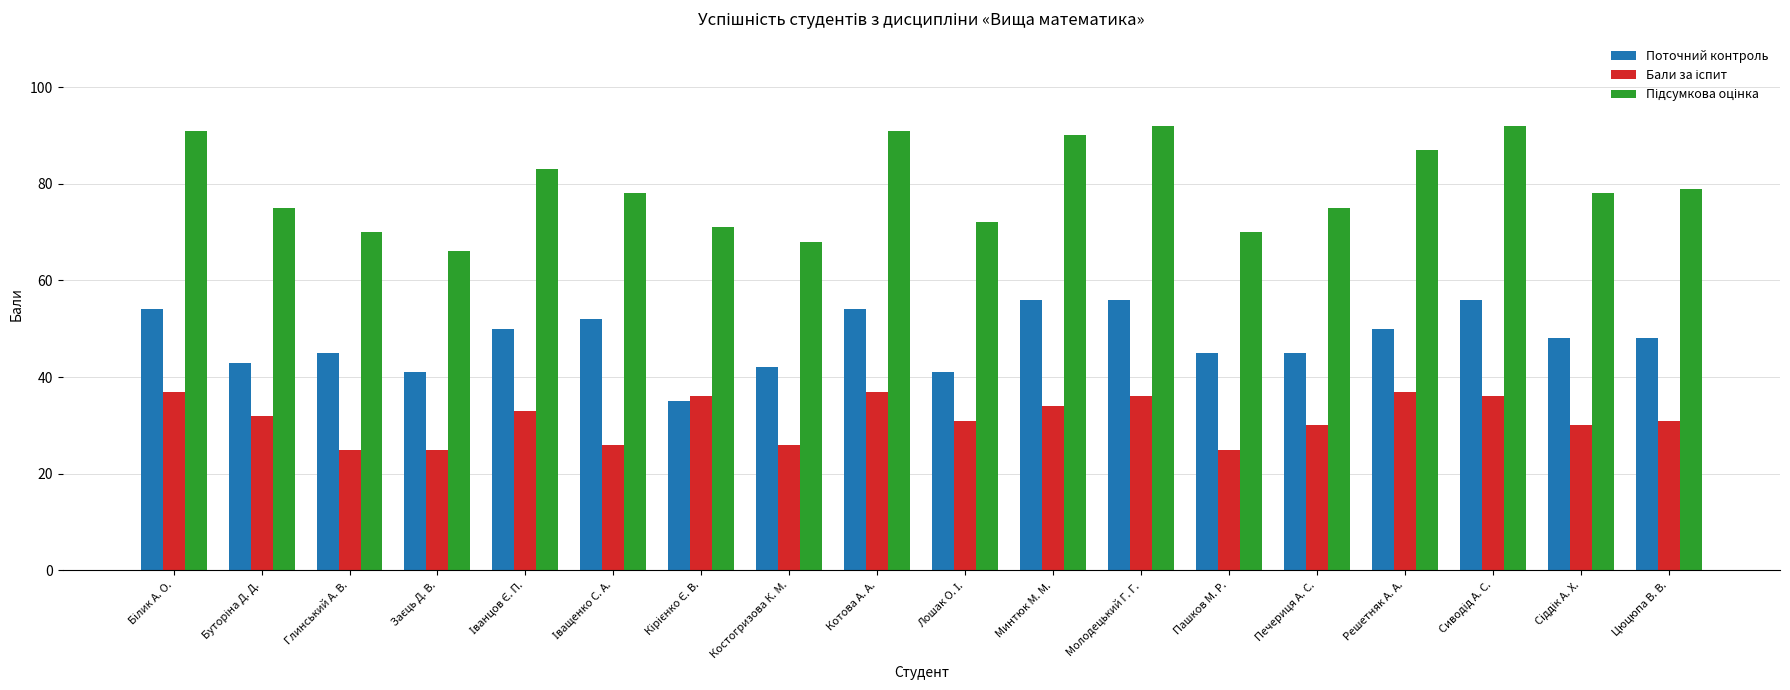

What is the average value of the Поточний контроль series?

48